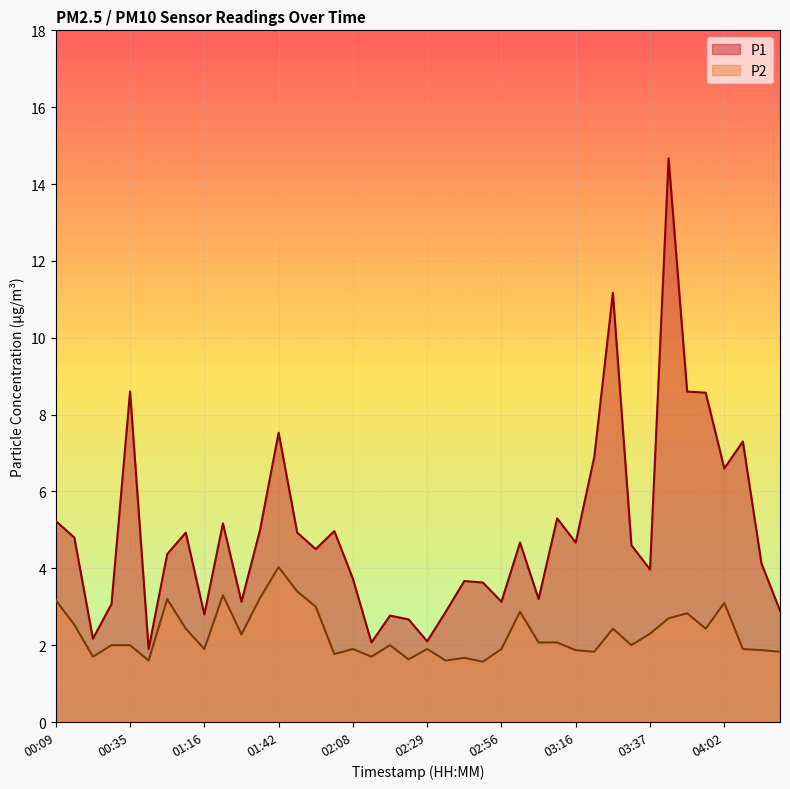

Reading right to left, what are all the values shown in this chart?

P1: 2.9	4.1	7.3	6.6	8.6	8.6	14.7	4.0	4.6	11.2	6.9	4.7	5.3	3.2	4.7	3.1	3.6	3.7	2.9	2.1	2.7	2.8	2.1	3.7	5.0	4.5	4.9	7.5	5.0	3.1	5.2	2.8	4.9	4.4	1.9	8.6	3.1	2.2	4.8	5.2
P2: 1.8	1.9	1.9	3.1	2.4	2.8	2.7	2.3	2.0	2.4	1.8	1.9	2.1	2.1	2.9	1.9	1.6	1.7	1.6	1.9	1.6	2.0	1.7	1.9	1.8	3.0	3.4	4.0	3.2	2.3	3.3	1.9	2.4	3.2	1.6	2.0	2.0	1.7	2.5	3.2